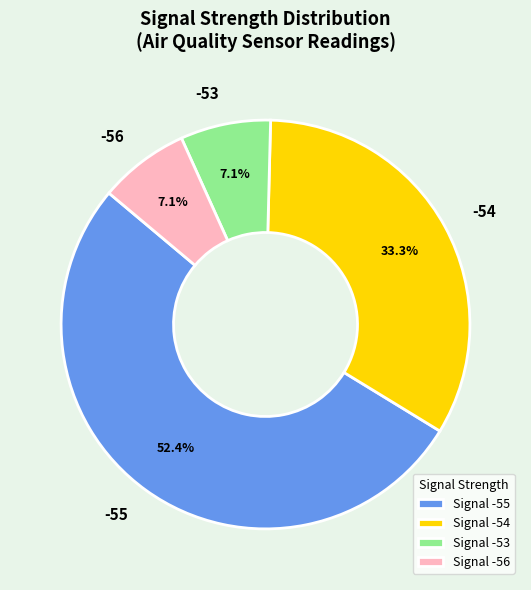

To the nearest percent, what is the combined percentage of -55 and -54?

86%